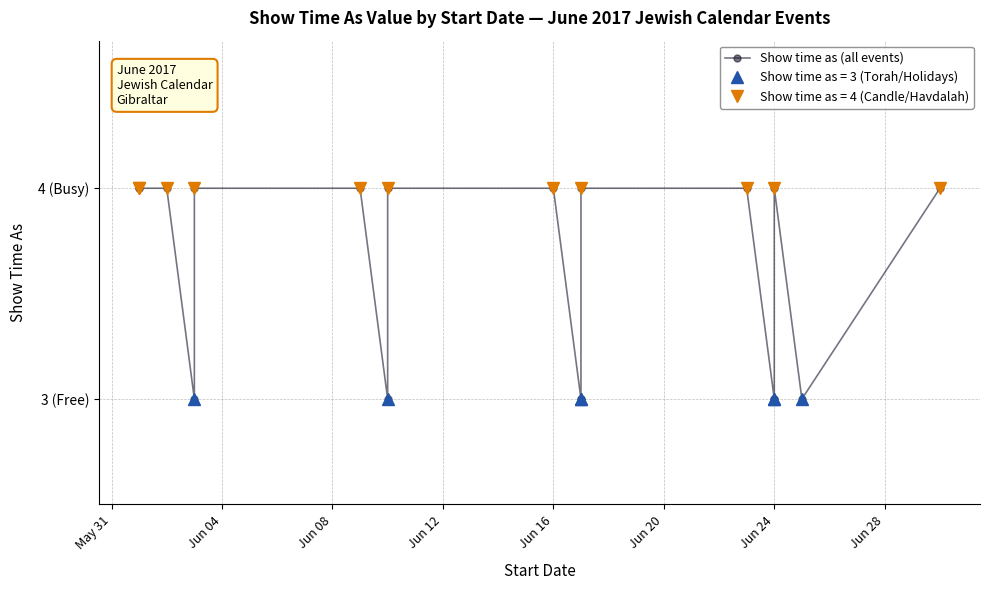

What is the smallest value displayed?

3